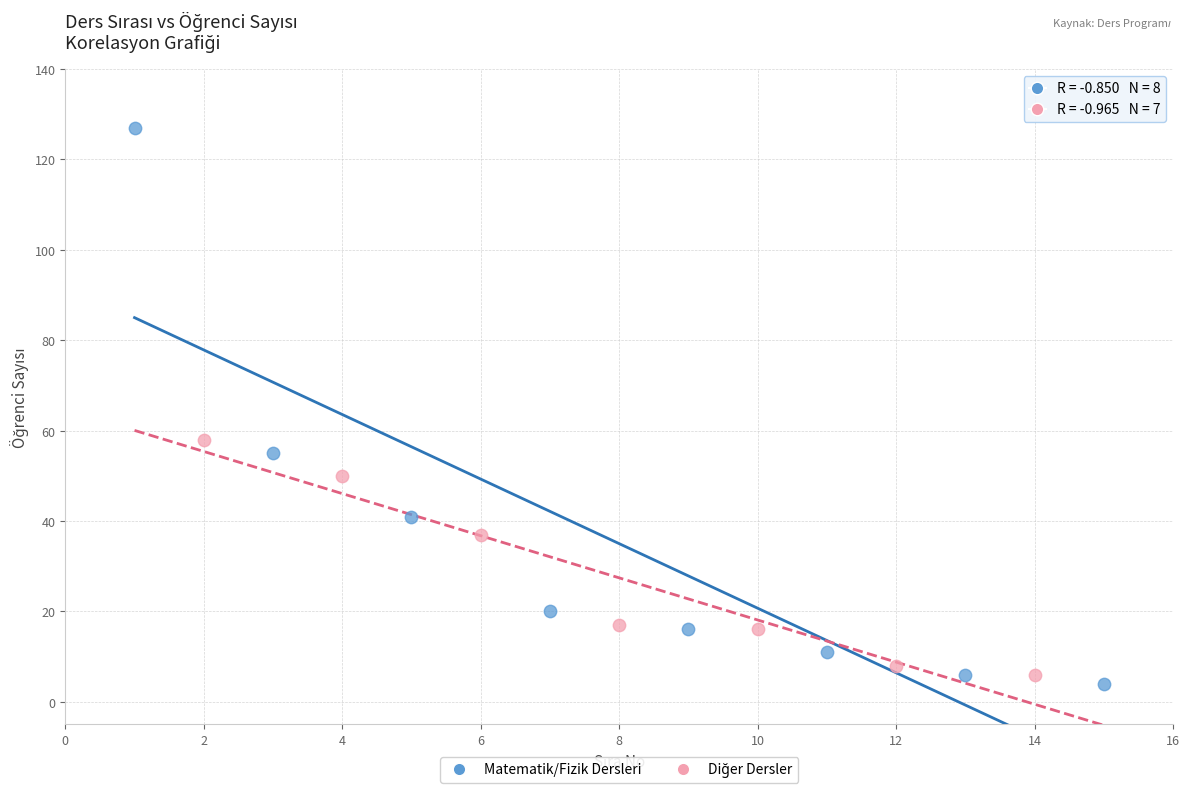

Which series contains the highest Y value?

Matematik/Fizik Dersleri